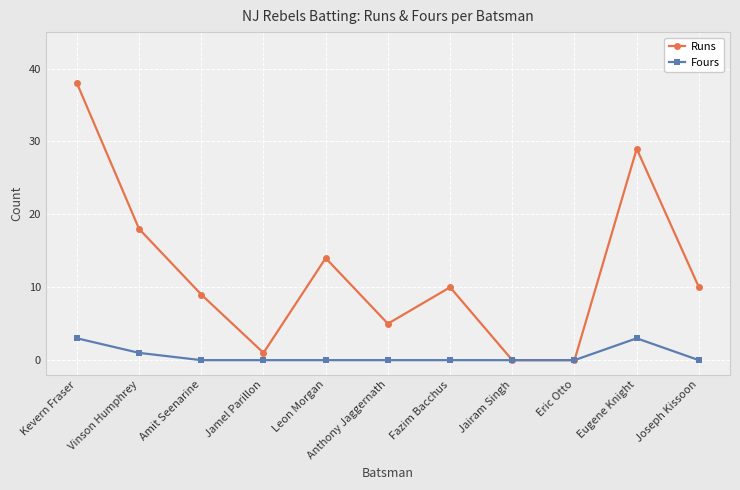

What is the difference between the second highest and second lowest values in the Fours series?

3